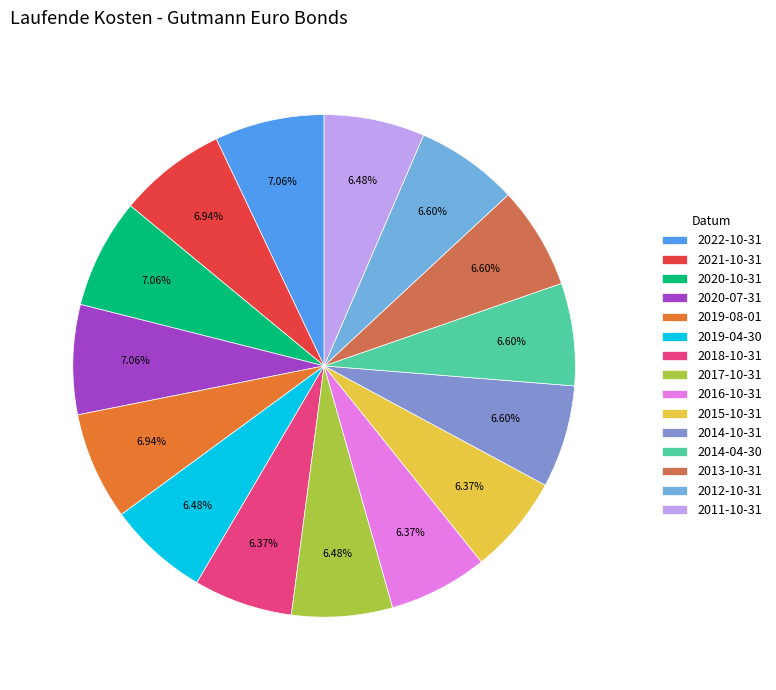

To the nearest percent, what is the average slice percentage?

7%